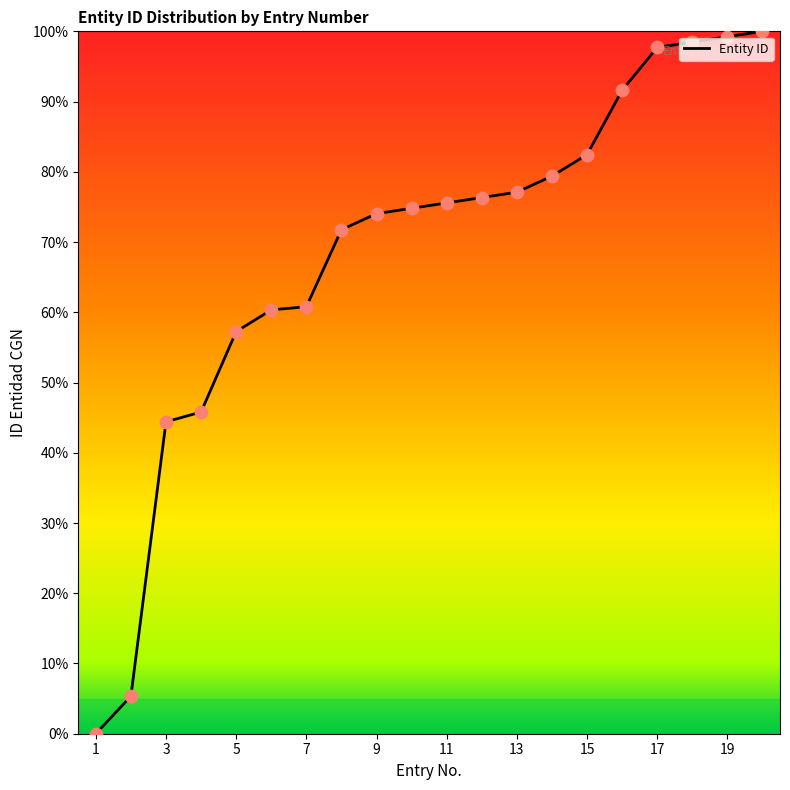

What is the difference between the maximum and minimum values?

100.0